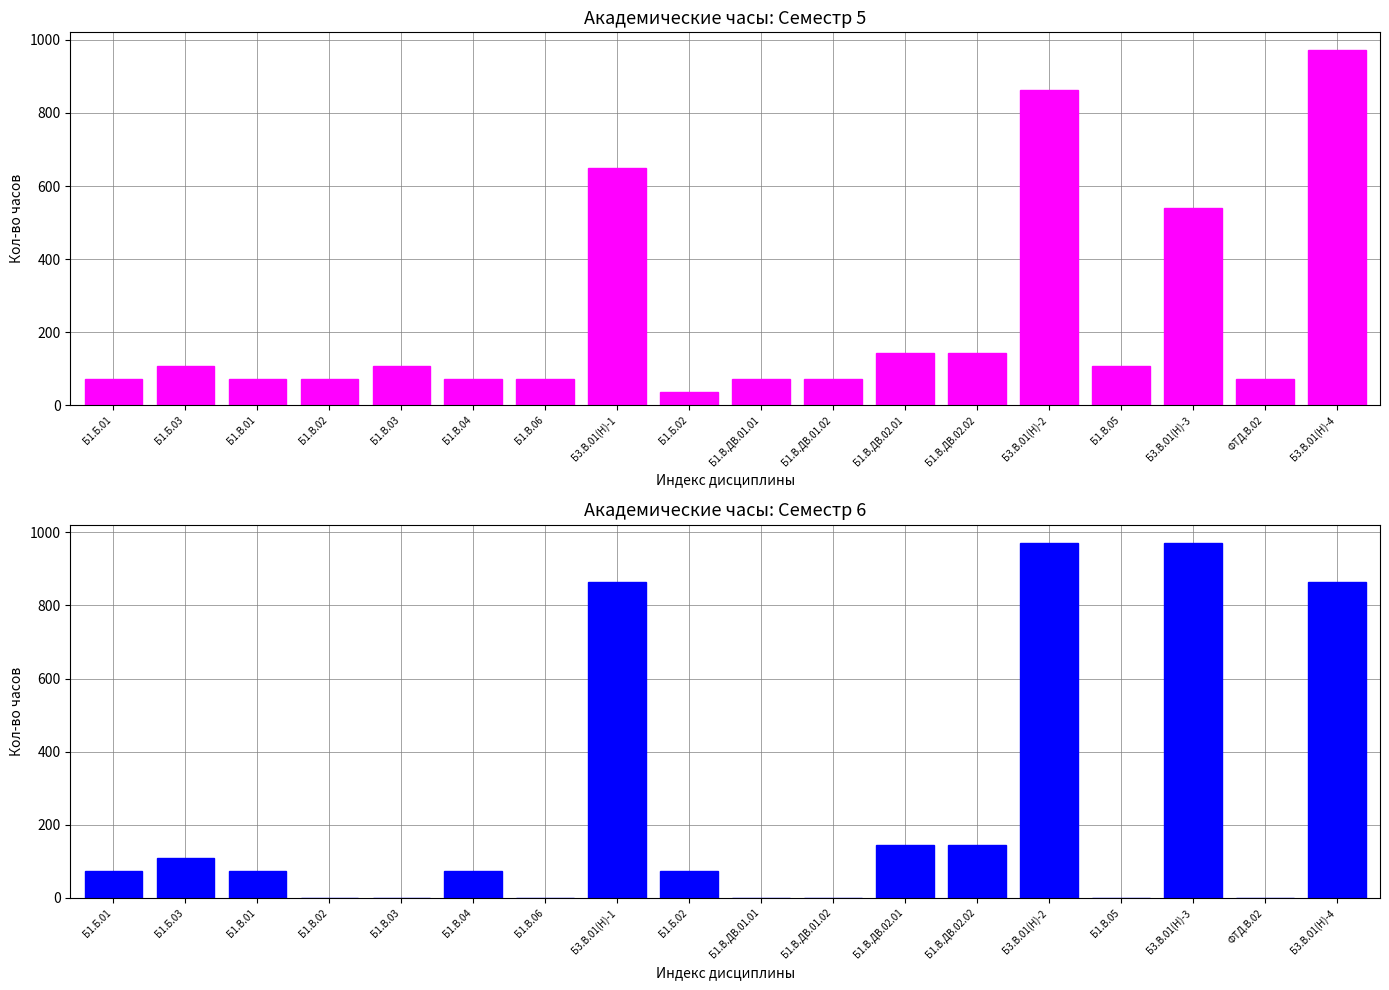

What is the value of the Всего часов (Семестр 5) bar at the 12th from the left?

144